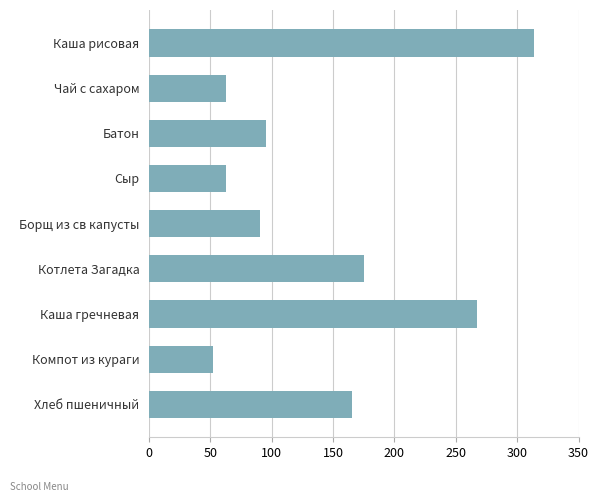

Which category has the lowest value across all series?

Компот из кураги